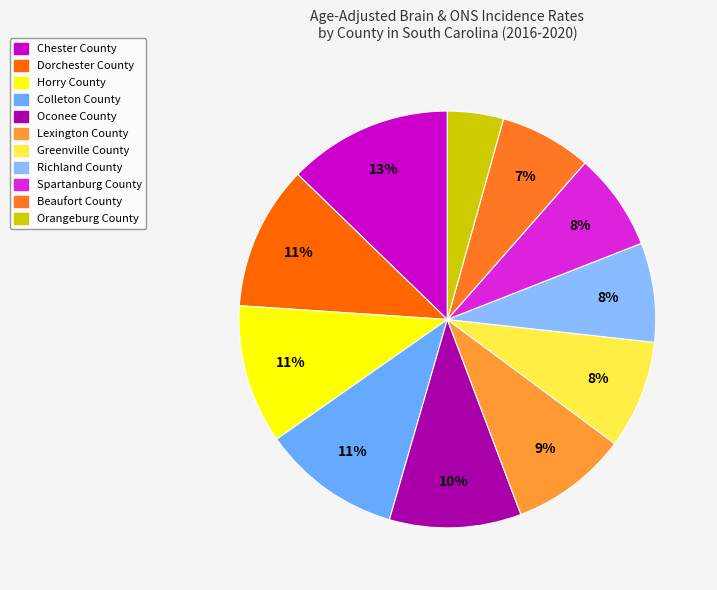

To the nearest percent, what is the combined percentage of Chester County and Horry County?

24%